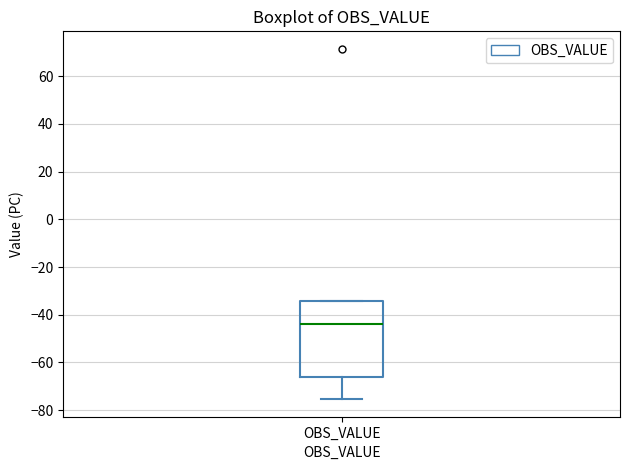

Where is the upper edge of the box for OBS_VALUE on the y-axis? The values are not printed on the chart, so give them approximately, as read against the axis.

-34